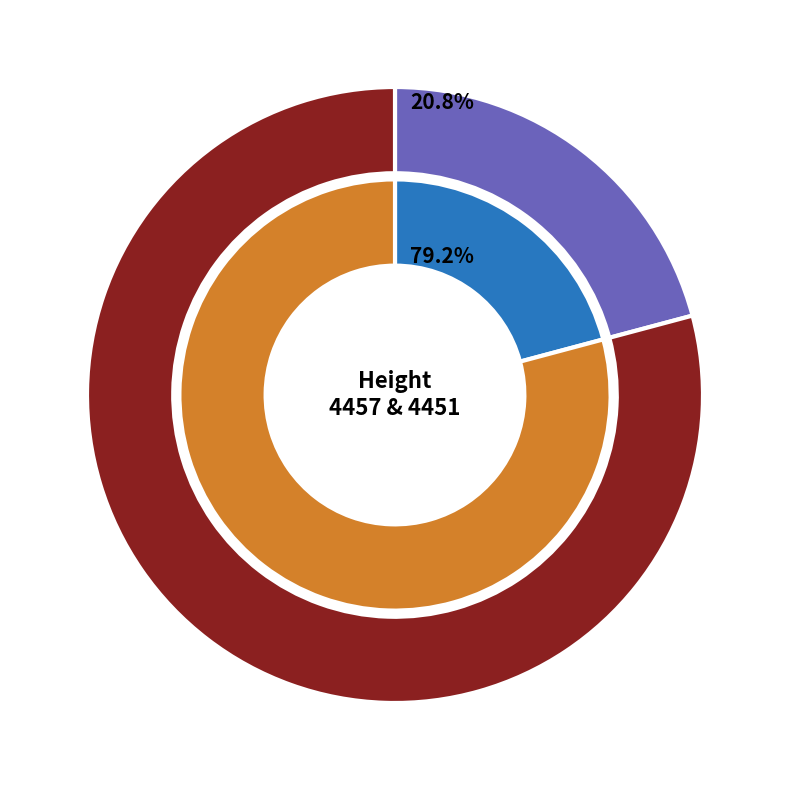

Which has a higher value, 4457 or 4451?

4451